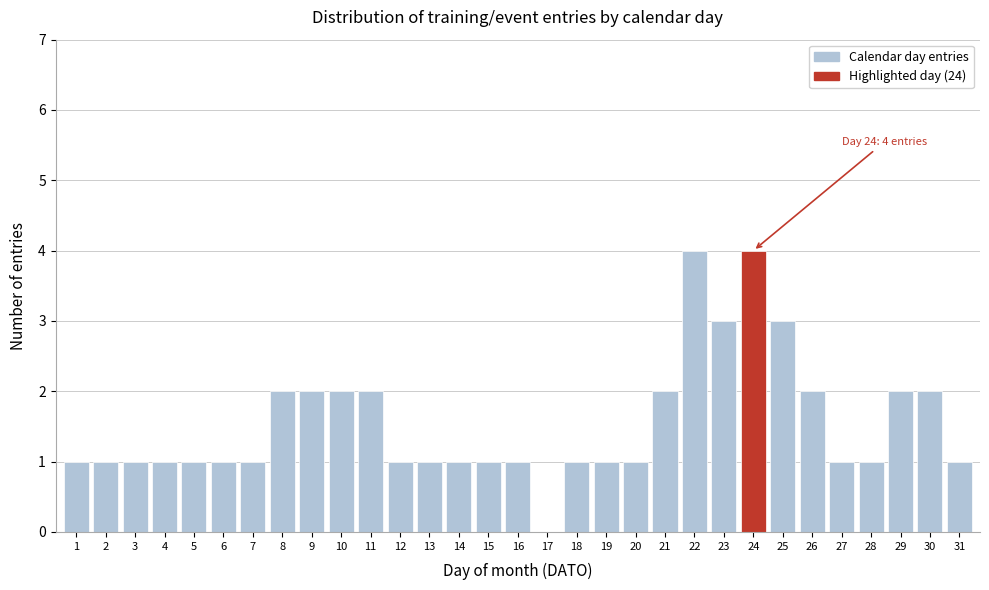

The chart shows a value of 0 at 3. True or false?

False